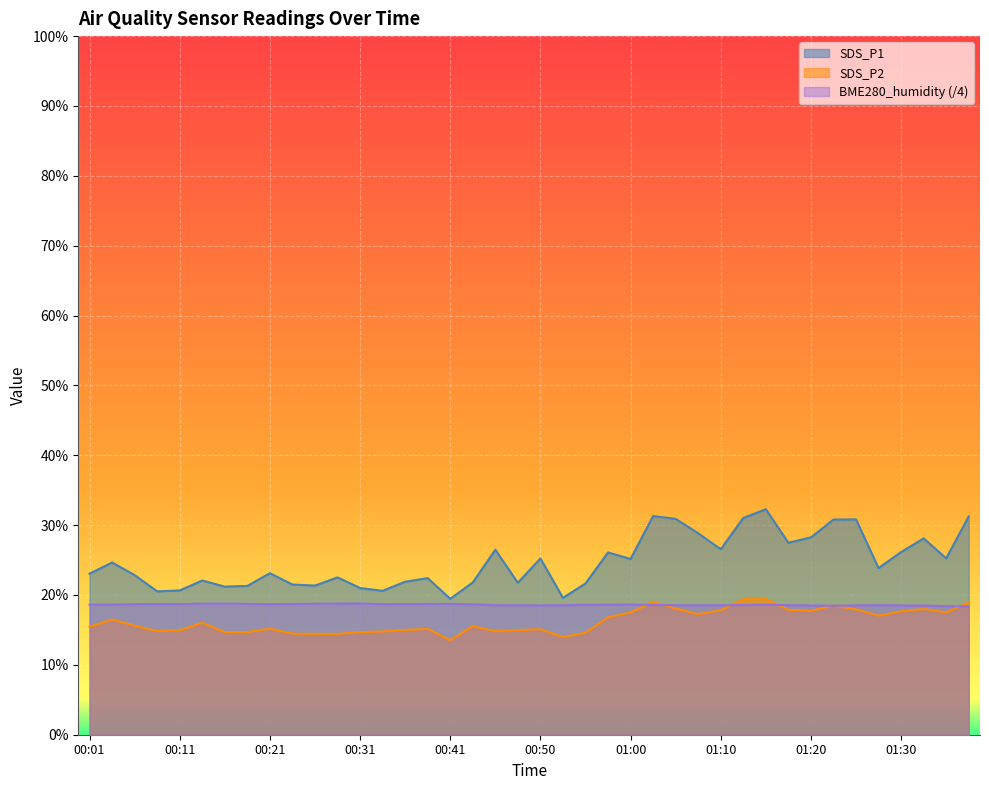

True or false: SDS_P1 and SDS_P2 cross at least once.

False